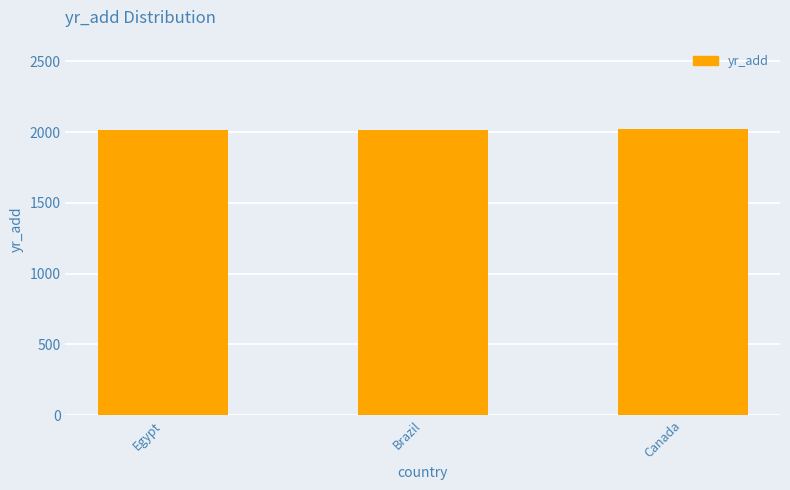

What is the greatest value displayed?

2019